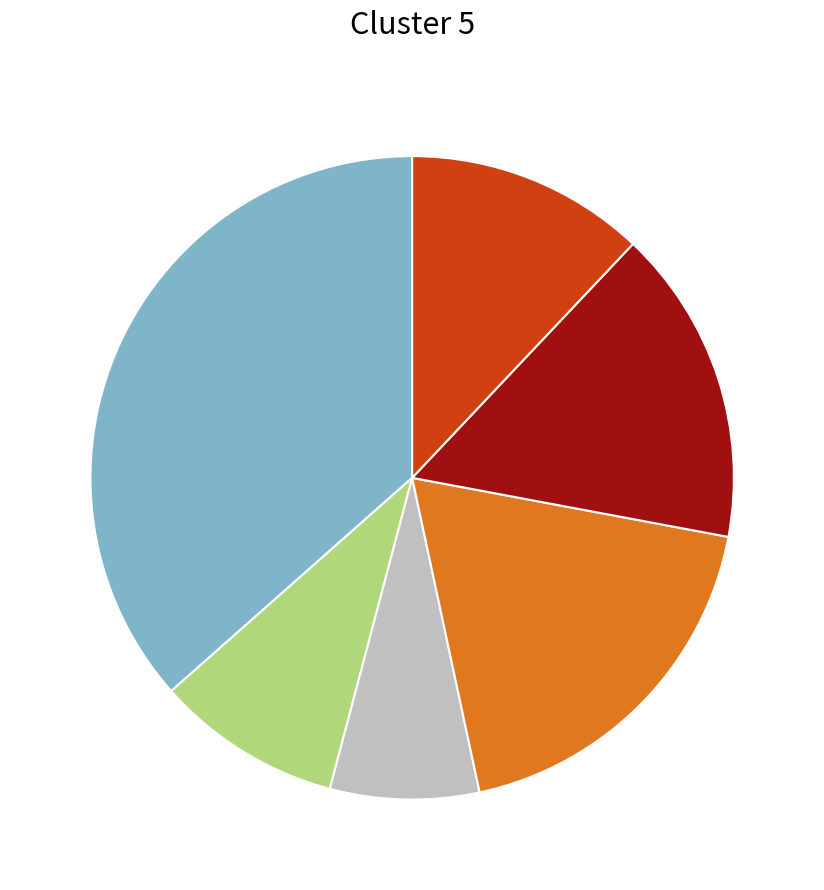

Is there a majority slice in this chart?

No